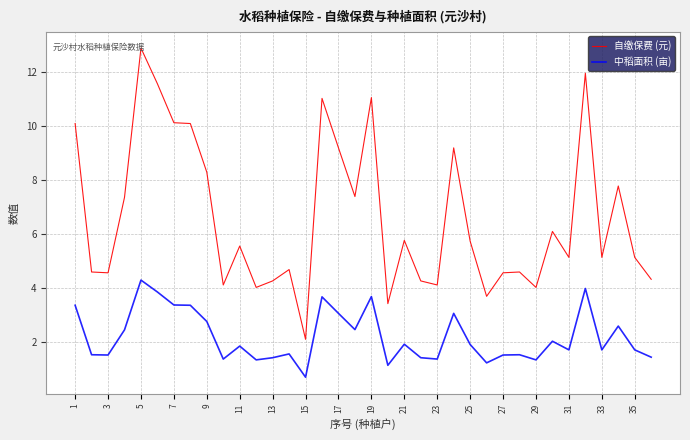

What is the lowest value of the 自缴保费 (元) series?

2.1